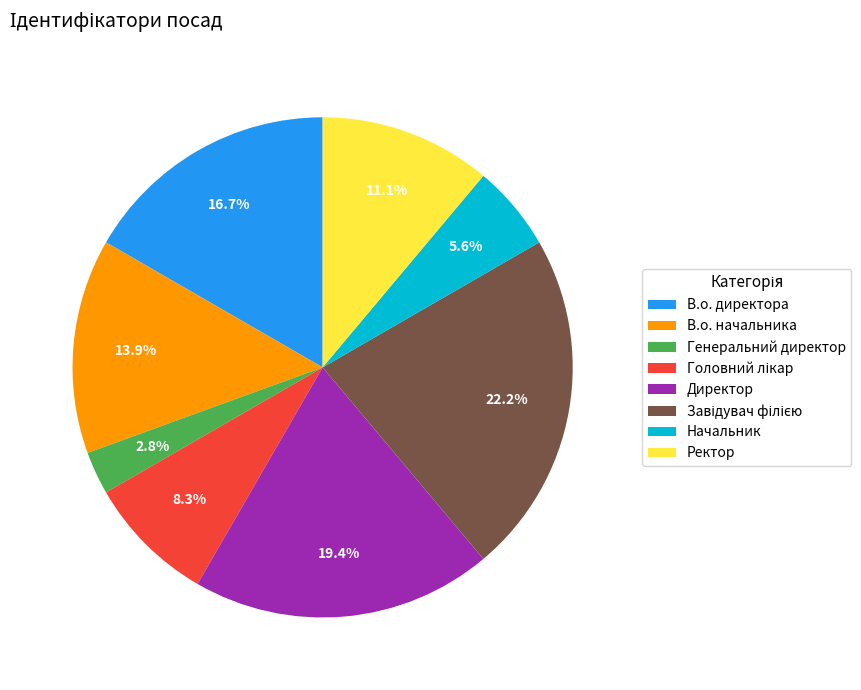

To the nearest percent, what percentage of the pie is Генеральний директор?

3%